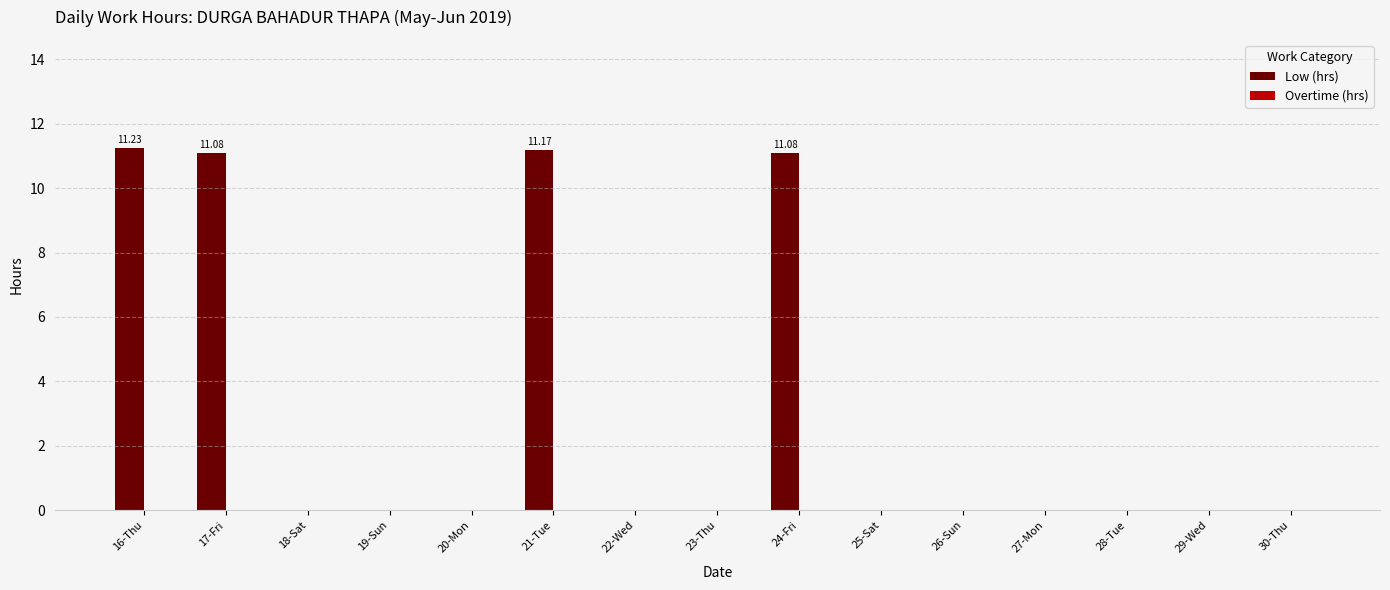

What is the change in value from 24-Fri to 28-Tue?

-11.1